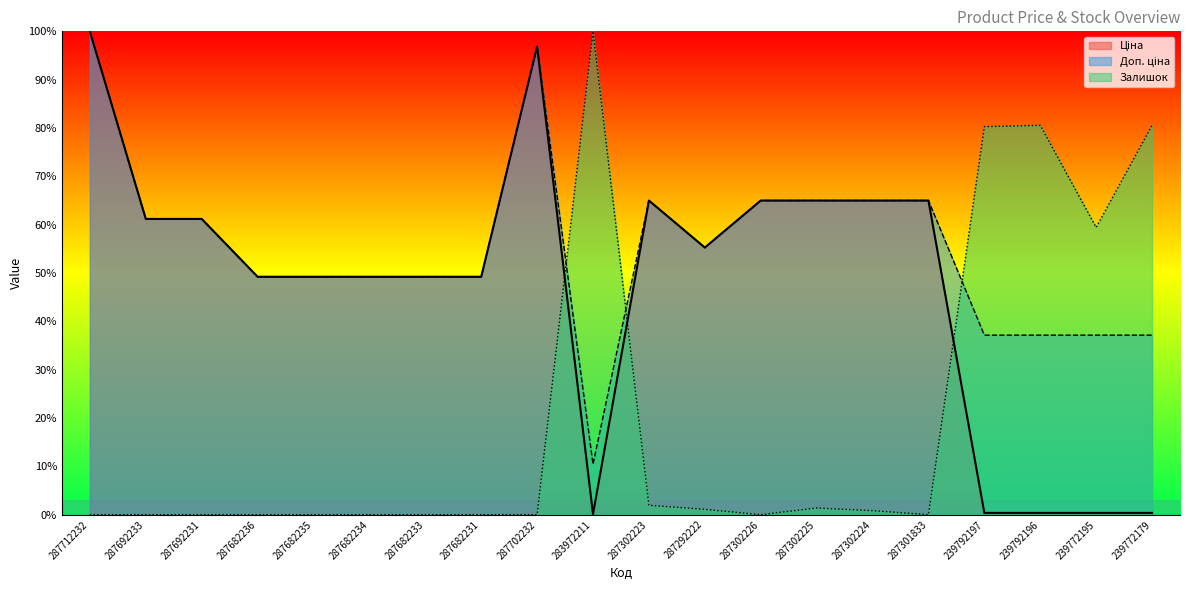

What is the sum of the Доп. ціна values at 287302226 and 287302224?

130.0